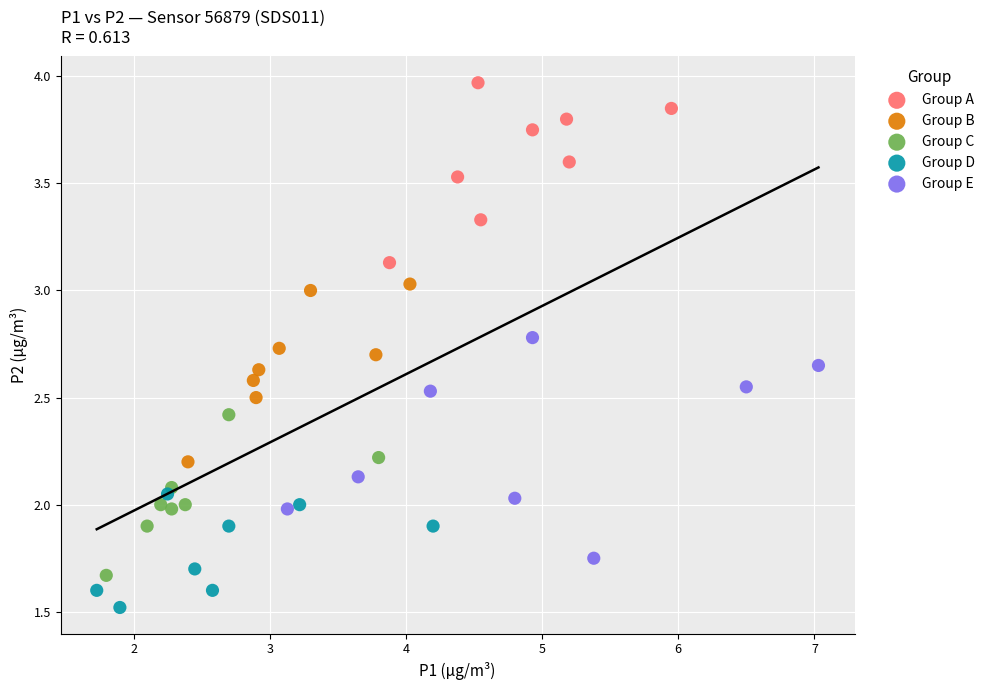

Which series has the largest Y range (max minus min)?

Group E